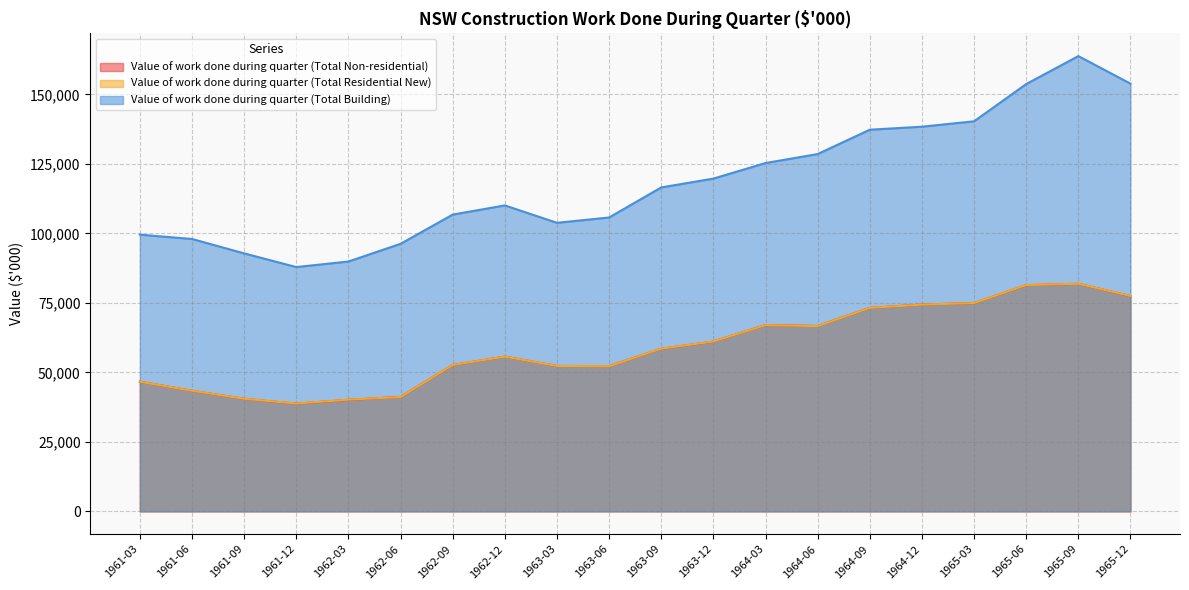

At which category does the chart reach its peak across all series?

1965-09